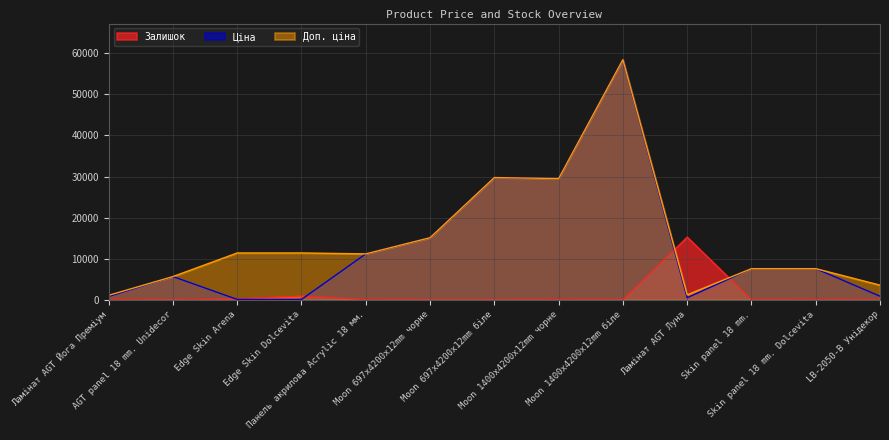

What is the value of the Залишок point at the 3rd from the left?

275.0